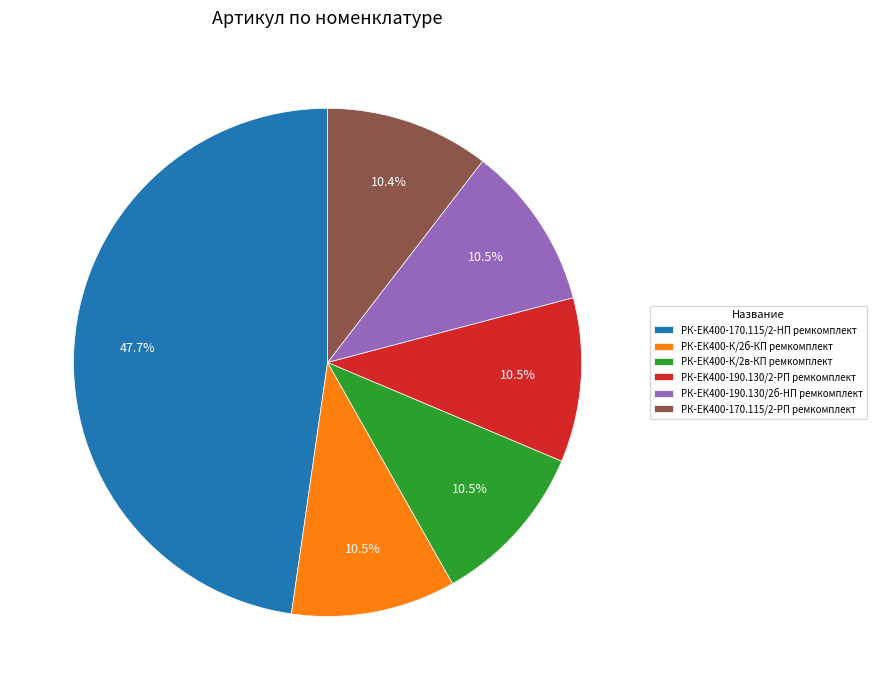

Which has a higher value, РК-ЕК400-190.130/2б-HП ремкомплект or РК-EK400-170.115/2-HП ремкомплект?

РК-EK400-170.115/2-HП ремкомплект